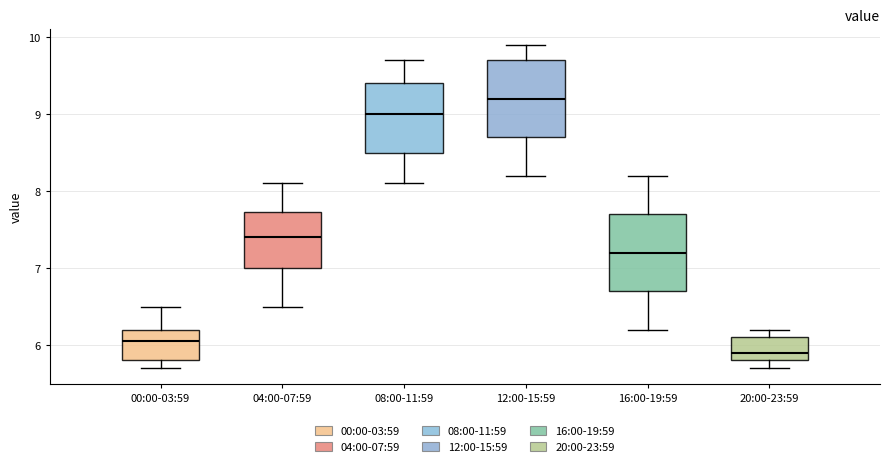

Reading left to right, transcribe this box plot: for each box, give where its median line is, the range the box spans, and where its two whiskers end, as read against the y-axis. The values are not printed on the chart, so give them approximately, as read against the axis.

00:00-03:59: median 6.1, box 5.8 to 6.2, whiskers 5.7 to 6.5
04:00-07:59: median 7.4, box 7.0 to 7.7, whiskers 6.5 to 8.1
08:00-11:59: median 9.0, box 8.5 to 9.4, whiskers 8.1 to 9.7
12:00-15:59: median 9.2, box 8.7 to 9.7, whiskers 8.2 to 9.9
16:00-19:59: median 7.2, box 6.7 to 7.7, whiskers 6.2 to 8.2
20:00-23:59: median 5.9, box 5.8 to 6.1, whiskers 5.7 to 6.2